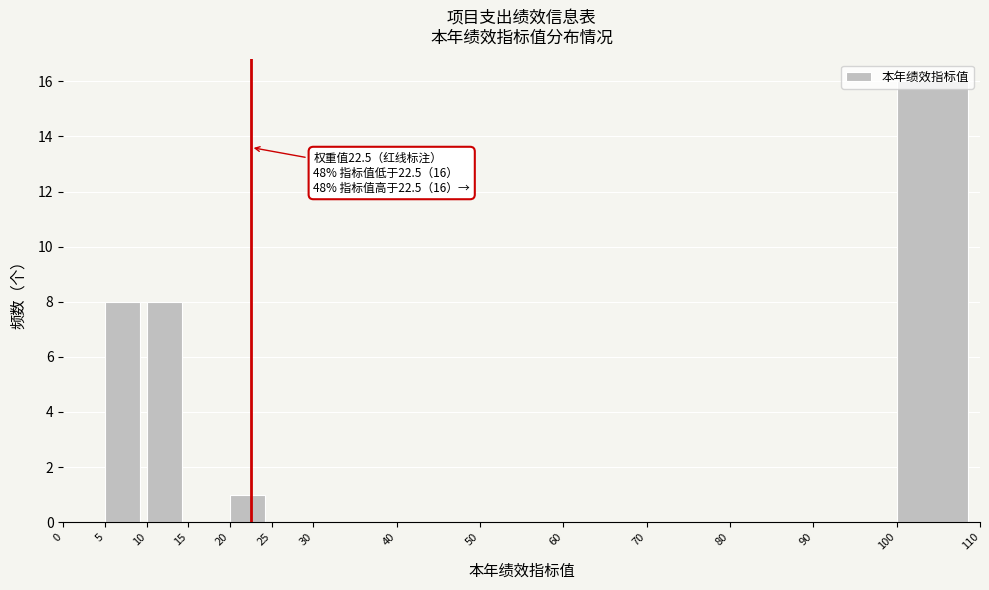

Over which range of the x-axis is the bar tallest?

100 to 110